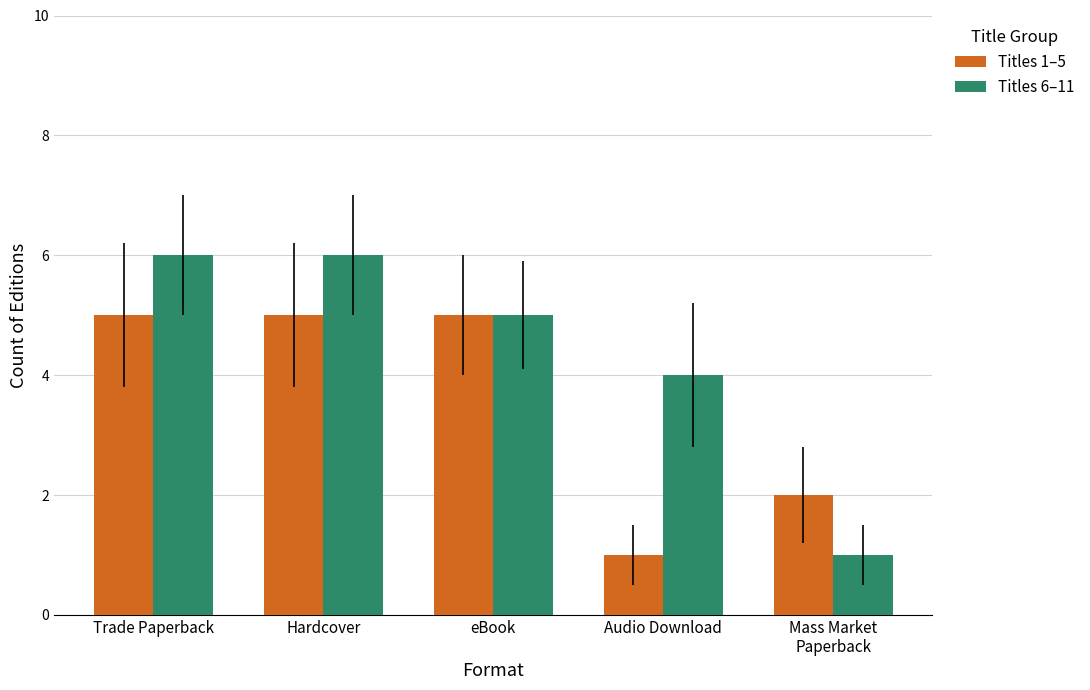

What are all the series names shown in the legend?

Titles 1–5, Titles 6–11